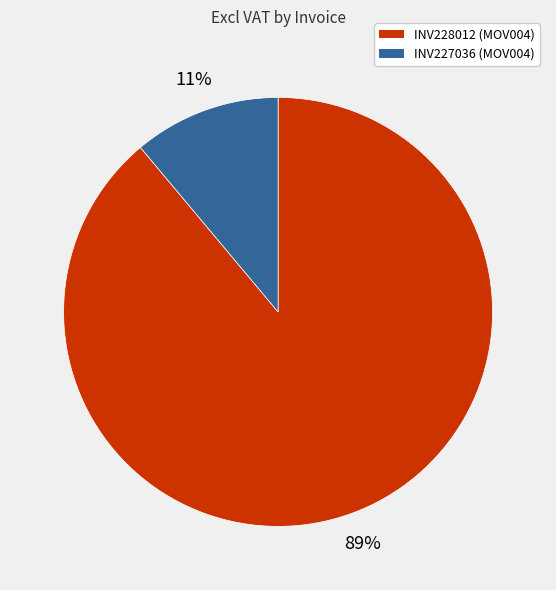

Is it true that INV228012 (MOV004) is 89% of the pie?

True